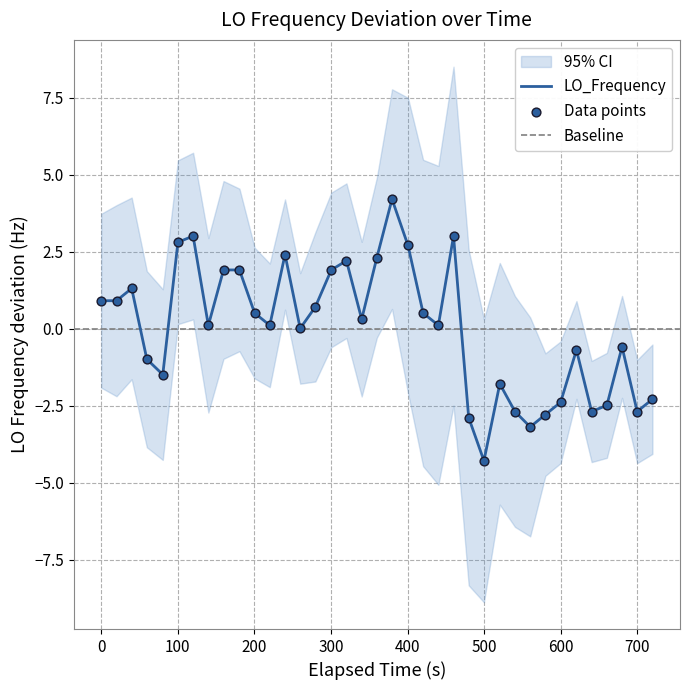

What is the minimum value for LO_Frequency?

-4.3